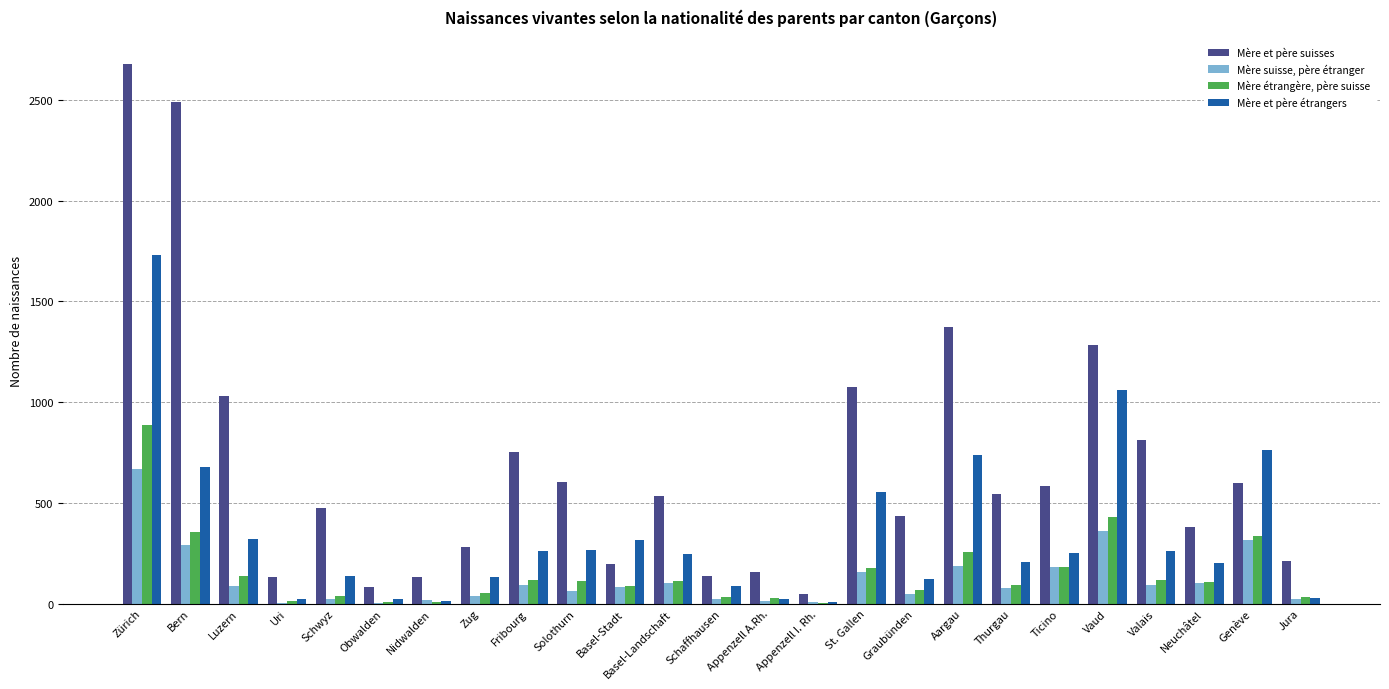

Which series has the largest total across all categories?

Mère et père suisses